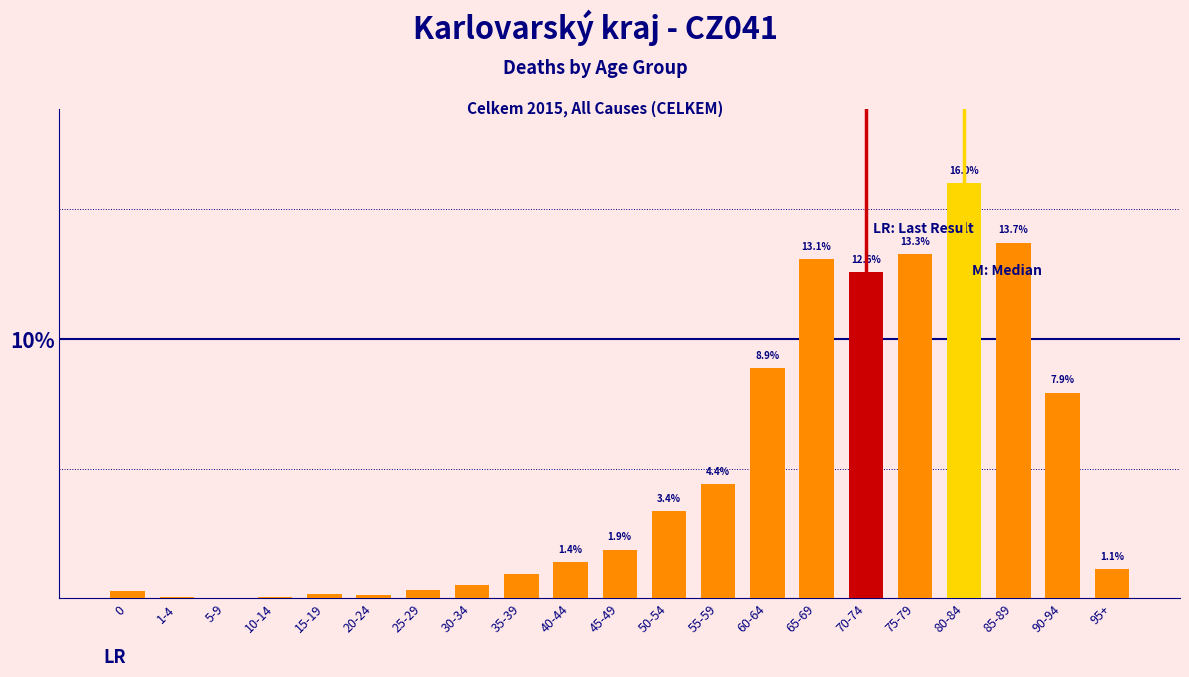

Where is the data nearest to the value 8?

90-94